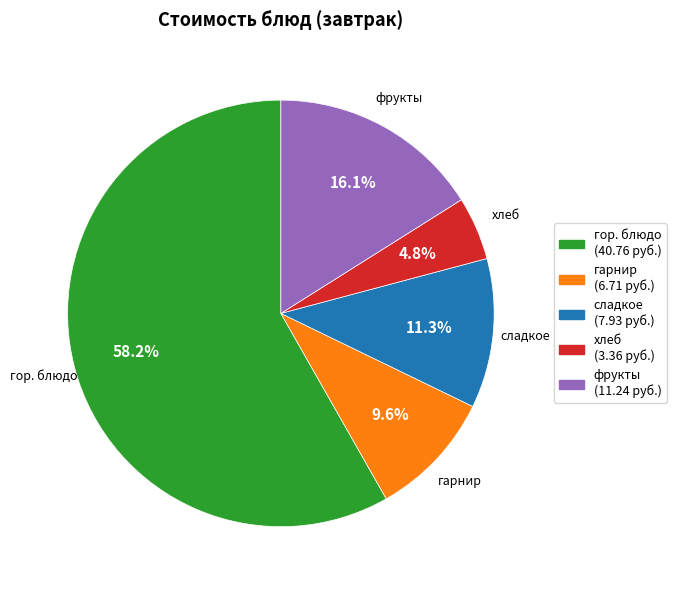

How many slices are in this pie chart?

5